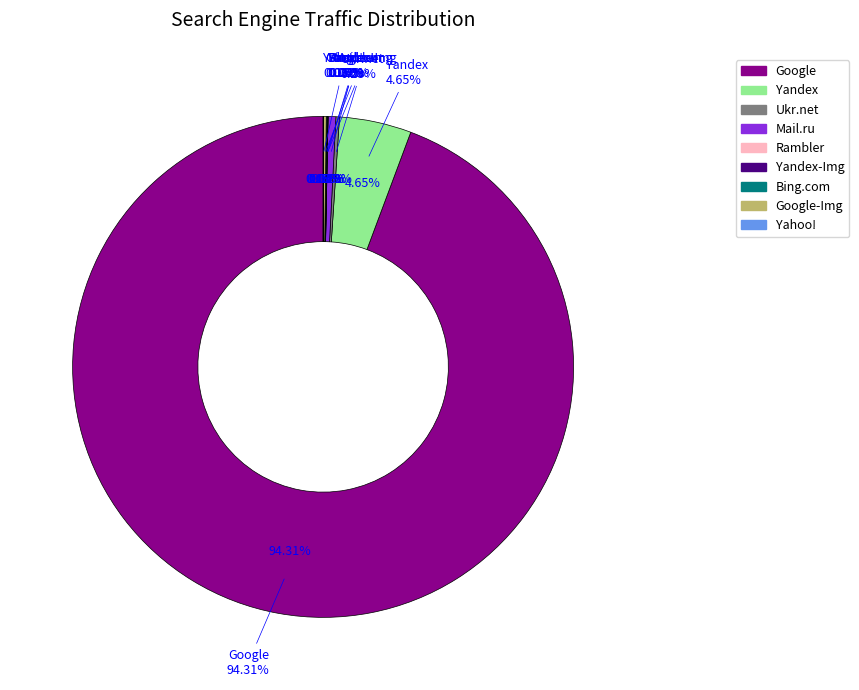

How much of the chart is everything except Google?

5.7%